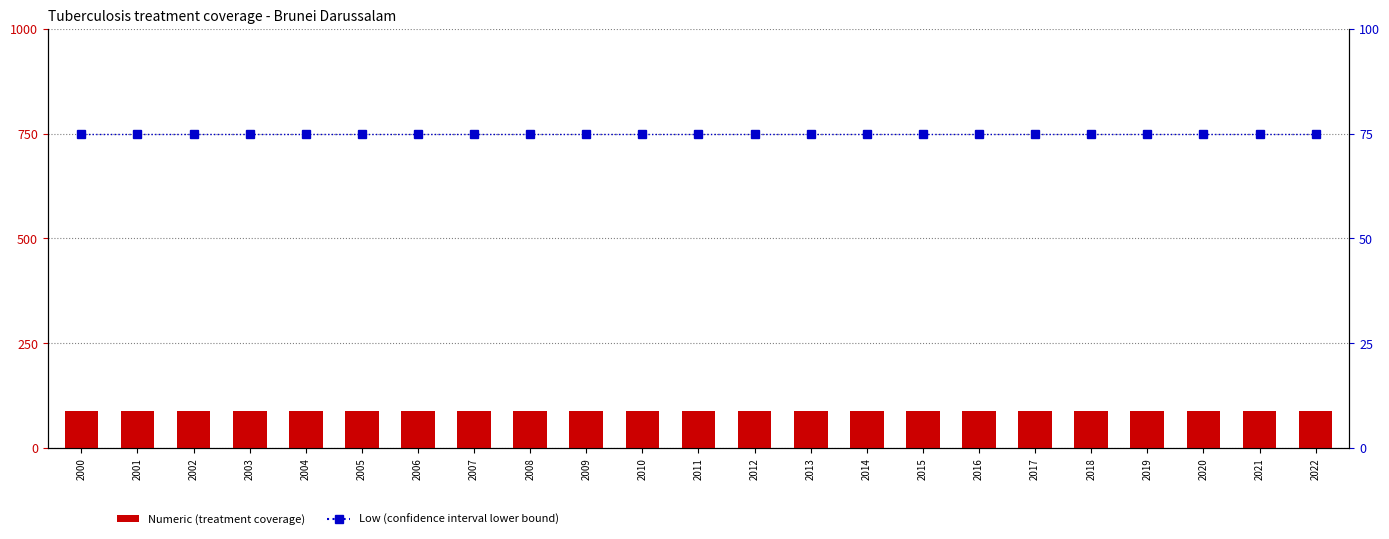

The Low series shows 75 at 2005. True or false?

True